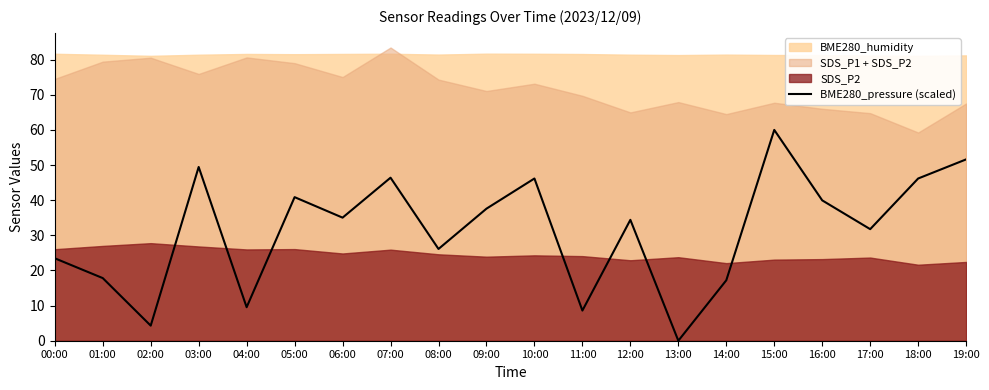

Reading right to left, list all the values displayed in this chart.

19:00=51.6	18:00=46.2	17:00=31.8	16:00=39.9	15:00=60.0	14:00=17.2	13:00=0.0	12:00=34.4	11:00=8.6	10:00=46.2	09:00=37.6	08:00=26.1	07:00=46.4	06:00=35.0	05:00=40.9	04:00=9.5	03:00=49.4	02:00=4.3	01:00=17.8	00:00=23.5